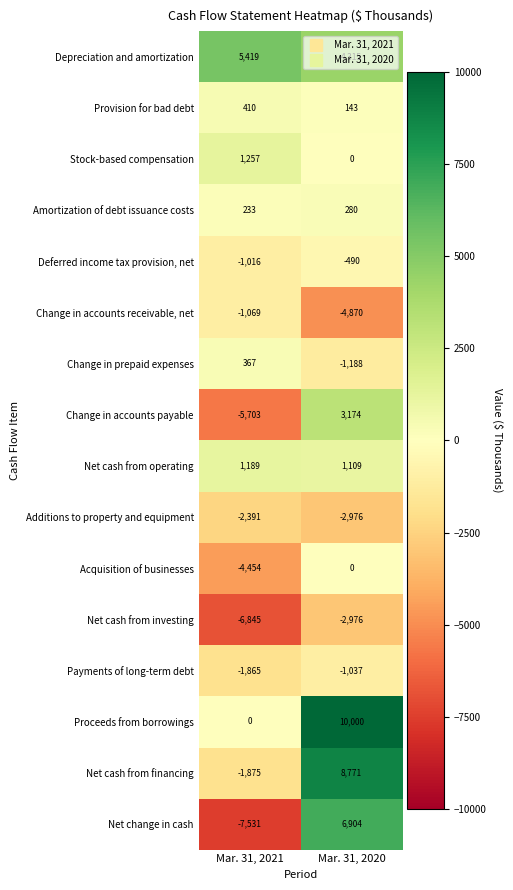

What is the approximate value of Net cash from financing at Mar. 31, 2021?

-1875